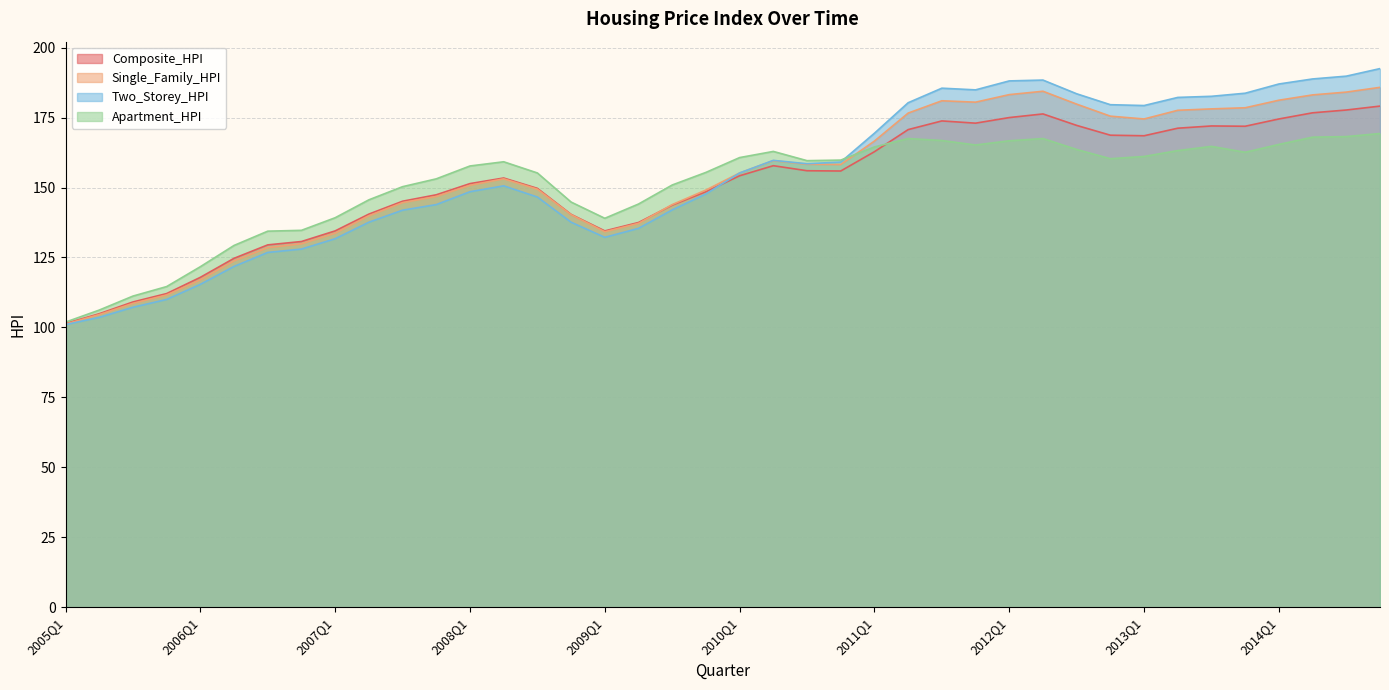

Is it true that Single_Family_HPI equals 66.3 at 2006Q2?

False